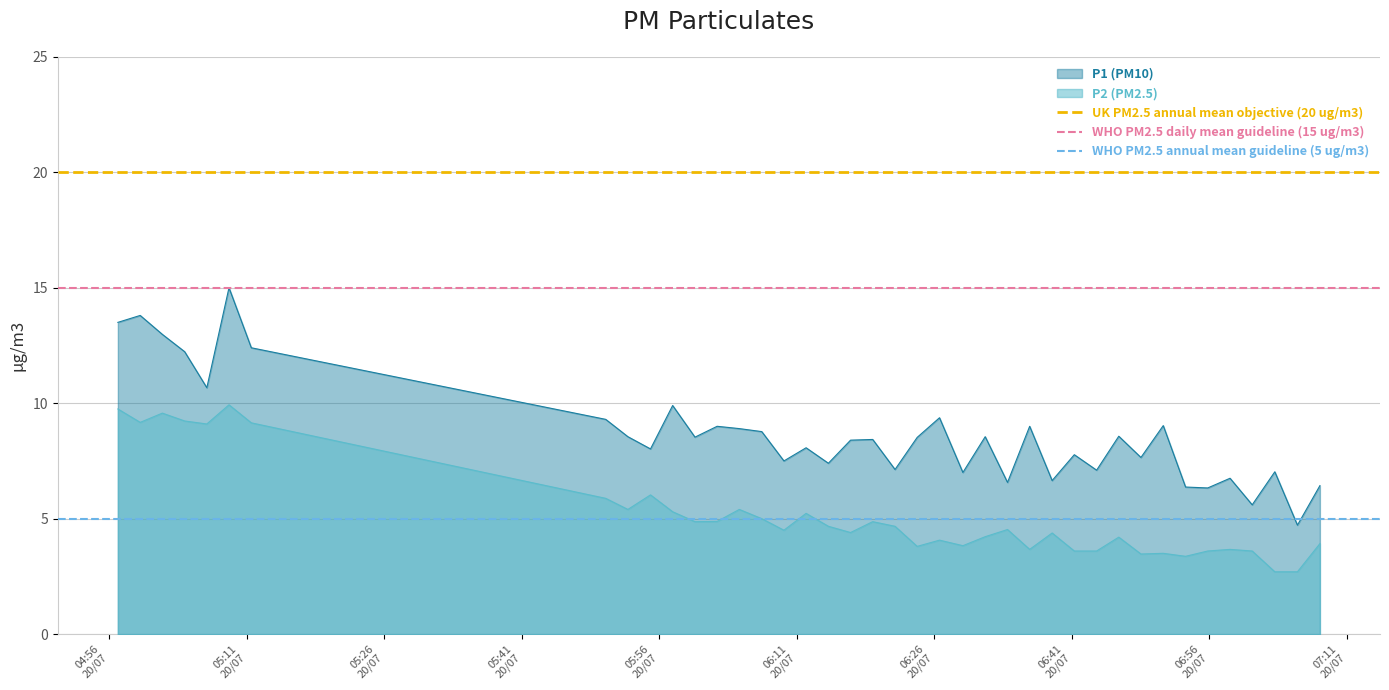

What is the minimum value for P2 (PM2.5)?

2.7